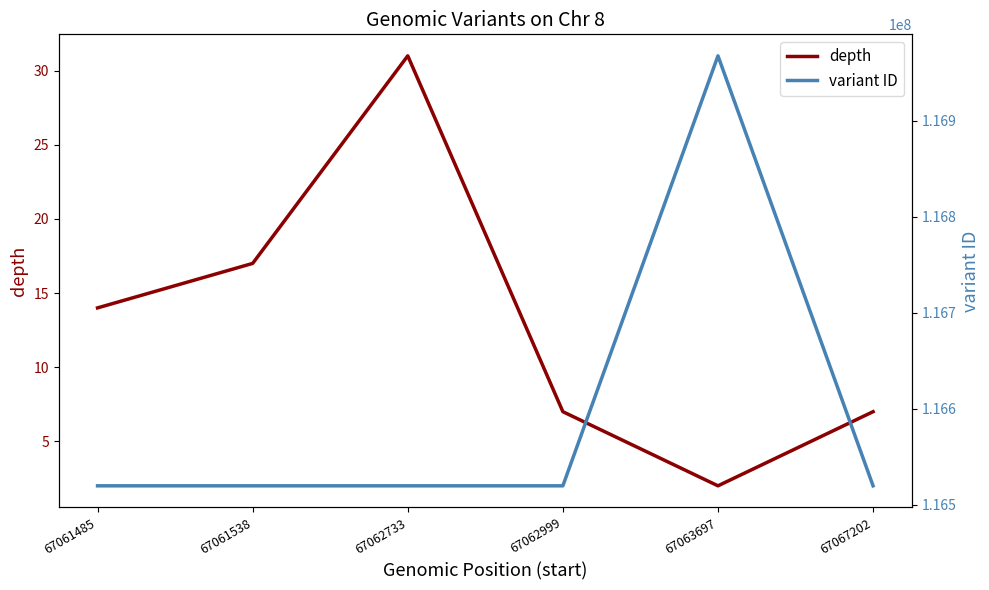

What is the difference between the highest and lowest values at 67061485?

116519881